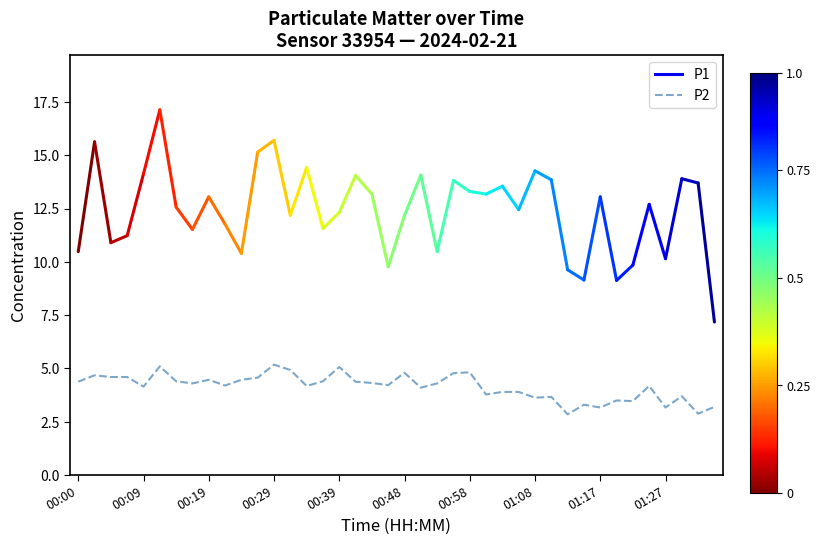

What is the smallest value displayed?

2.9